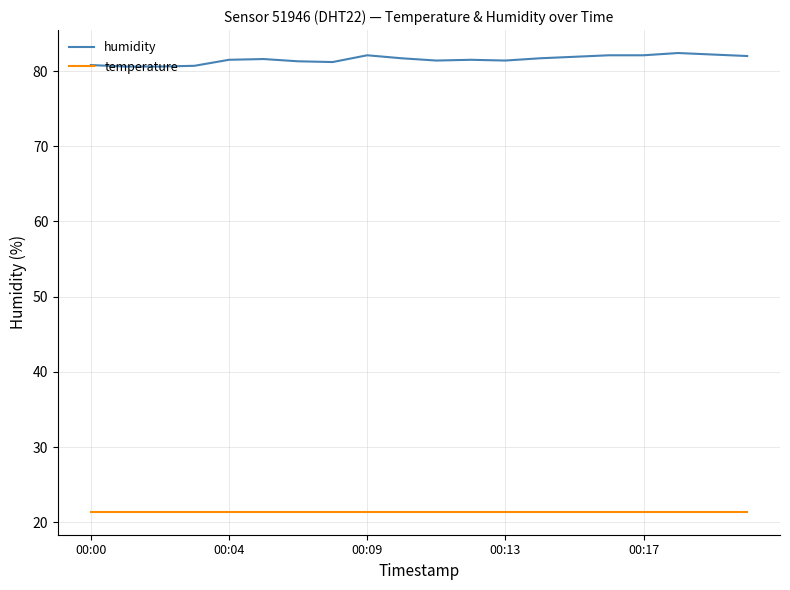

Which series has the largest total across all categories?

humidity